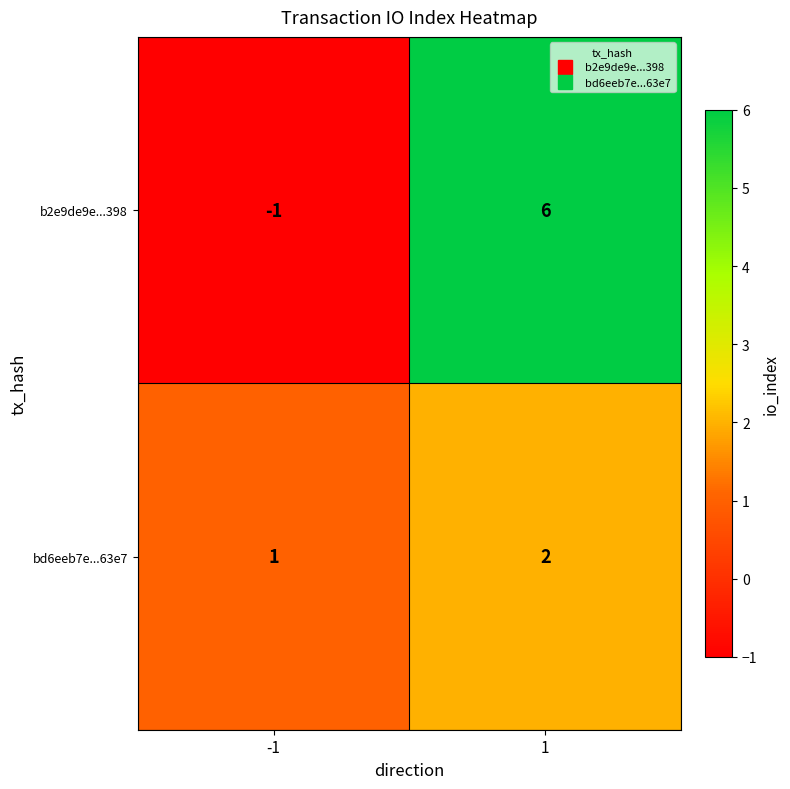

What is the sum of all bd6eeb7e...63e7 values?

3